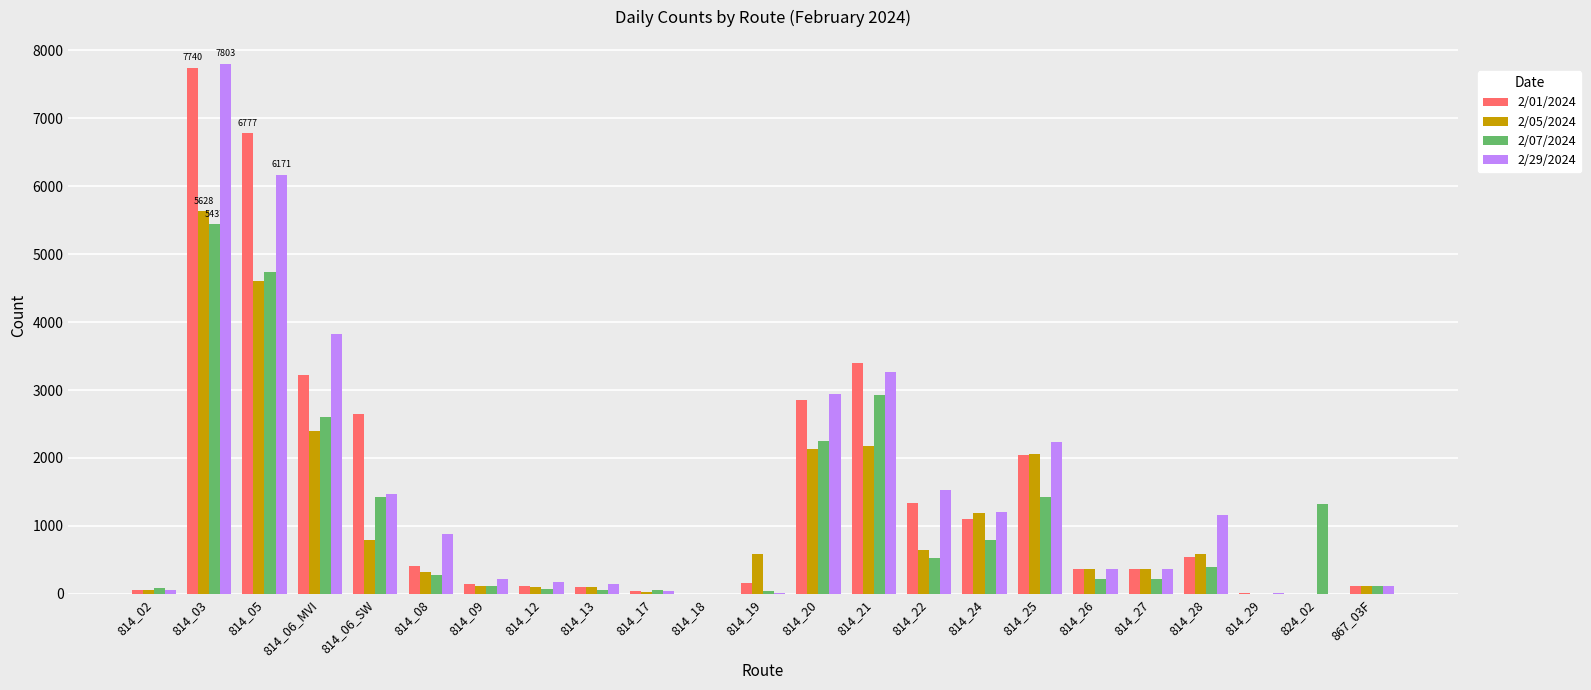

Which series has the widest spread of values?

2/29/2024